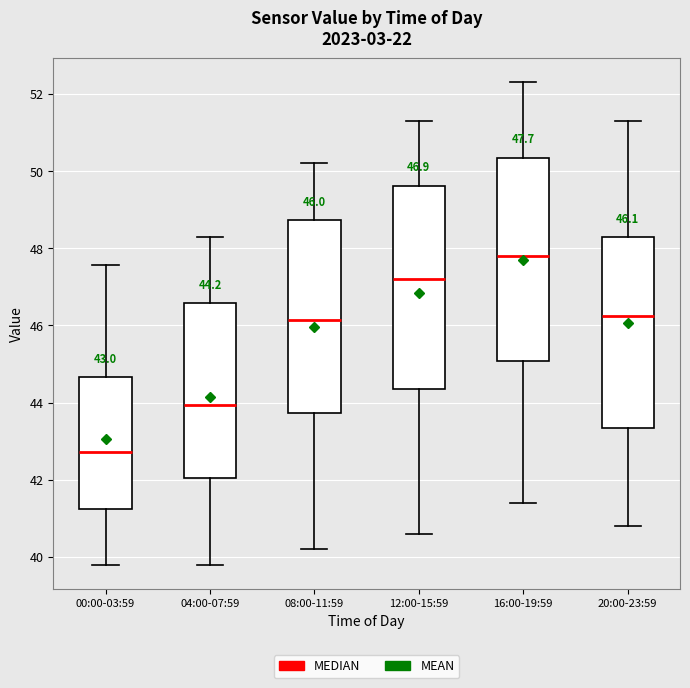

Which box's median line is the lowest?

00:00-03:59